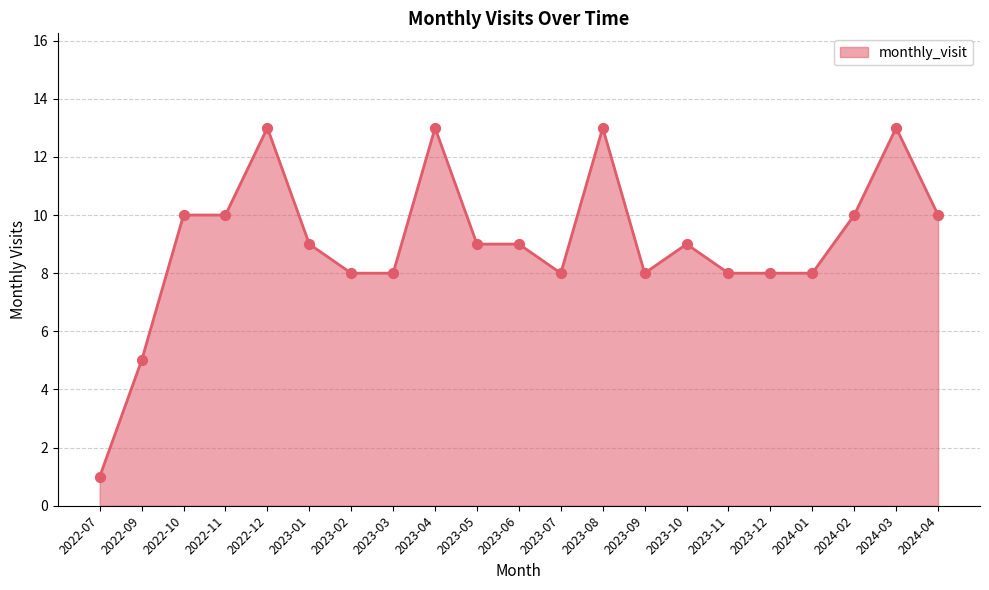

Which has a higher value, 2022-07 or 2023-12?

2023-12